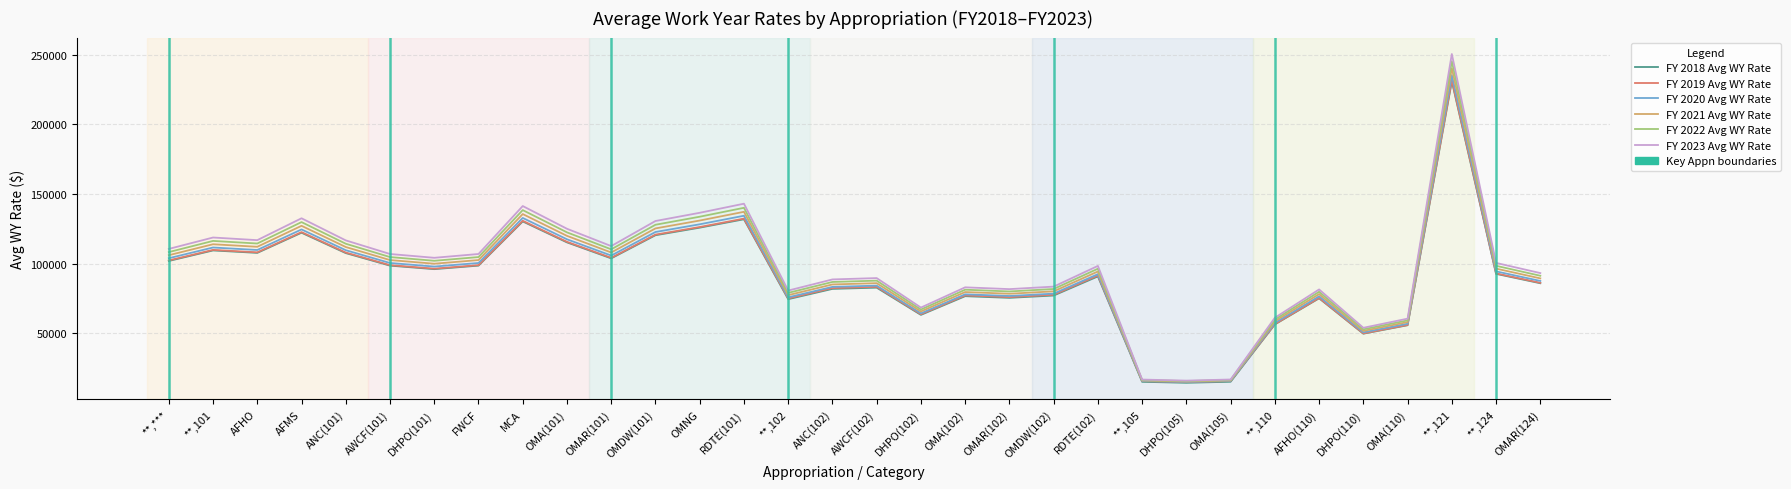

What is the lowest value of the FY 2020 Avg WY Rate series?

14988